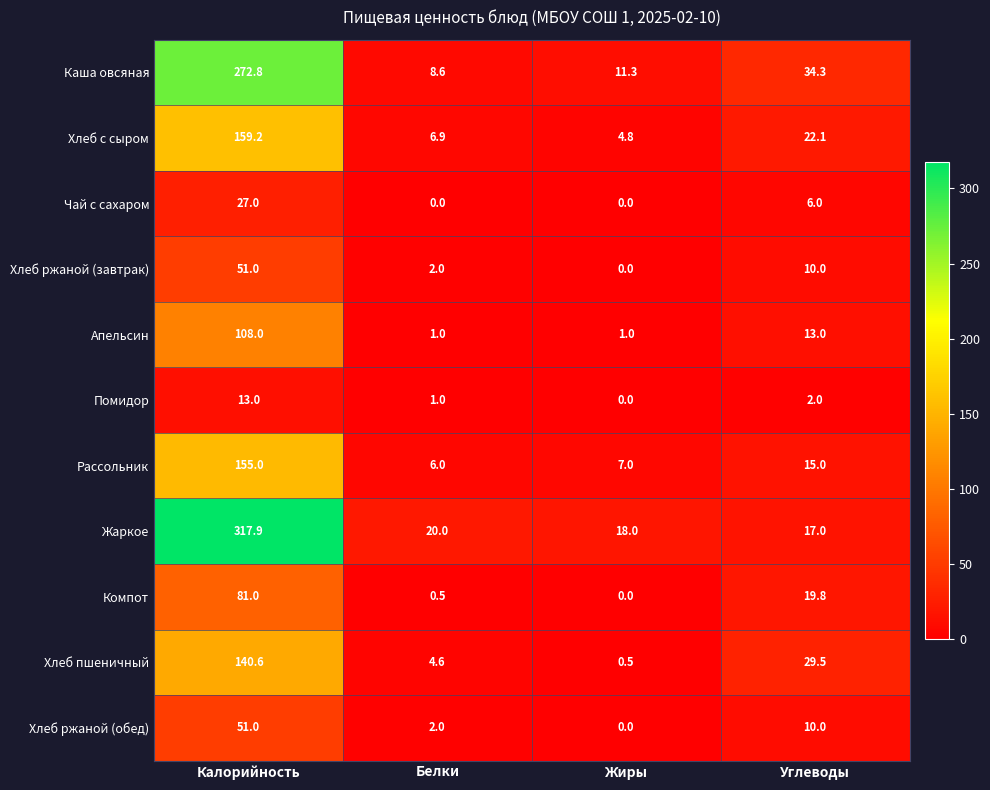

Which category has the highest value across all series?

Калорийность